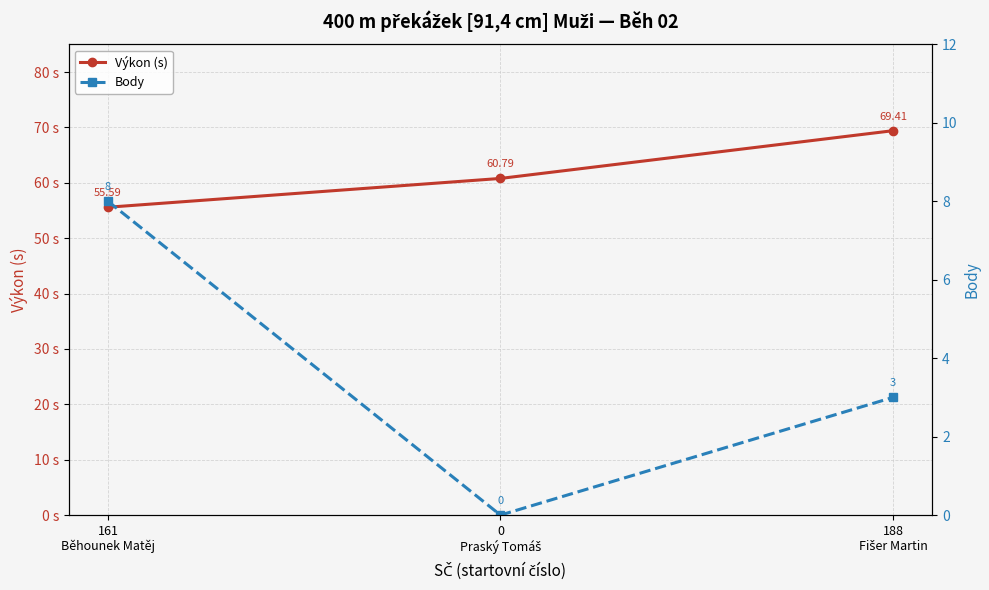

What is the label of the 2nd point from the right?

0
Praský Tomáš